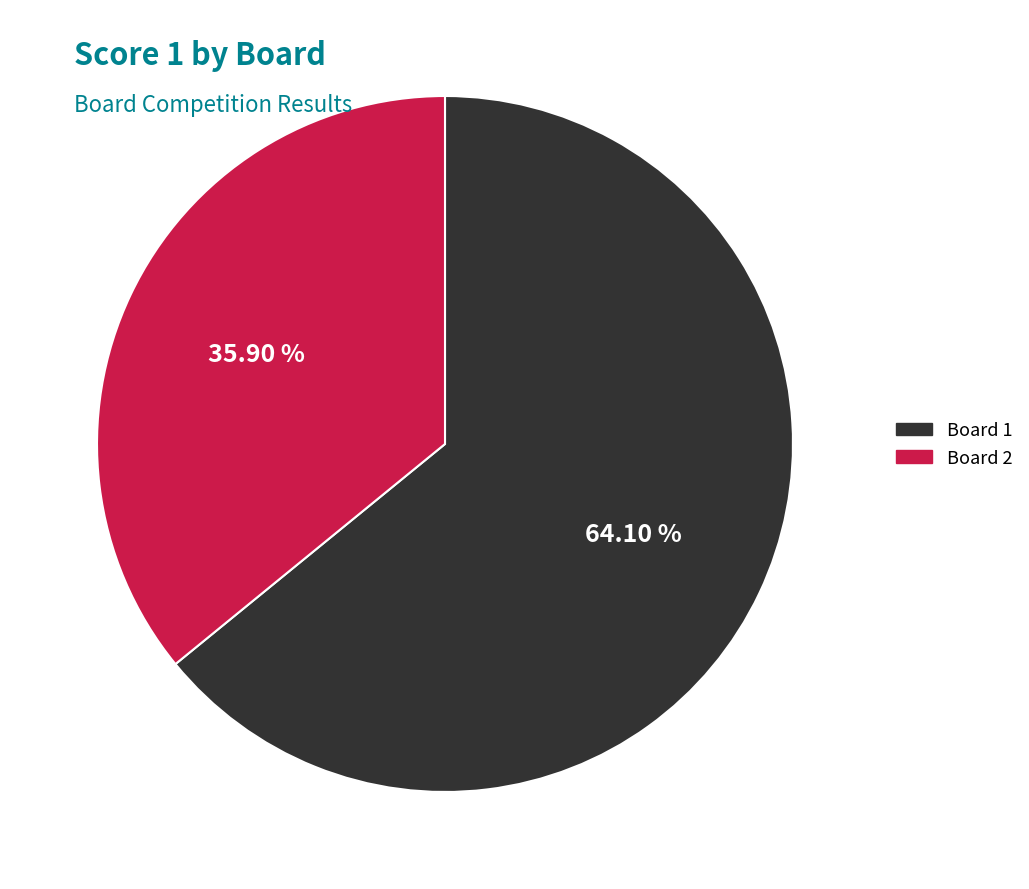

Is there any slice that represents more than half of the pie?

Yes